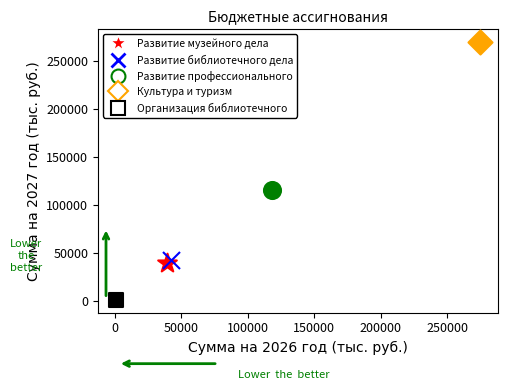

What are all the series names shown in the legend?

Развитие музейного дела, Развитие библиотечного дела, Развитие профессионального, Культура и туризм, Организация библиотечного